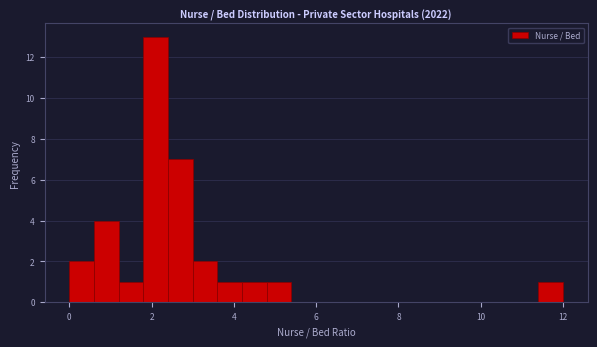

Read against the x-axis, roughly where is the centre of the tallest bar?

2.2